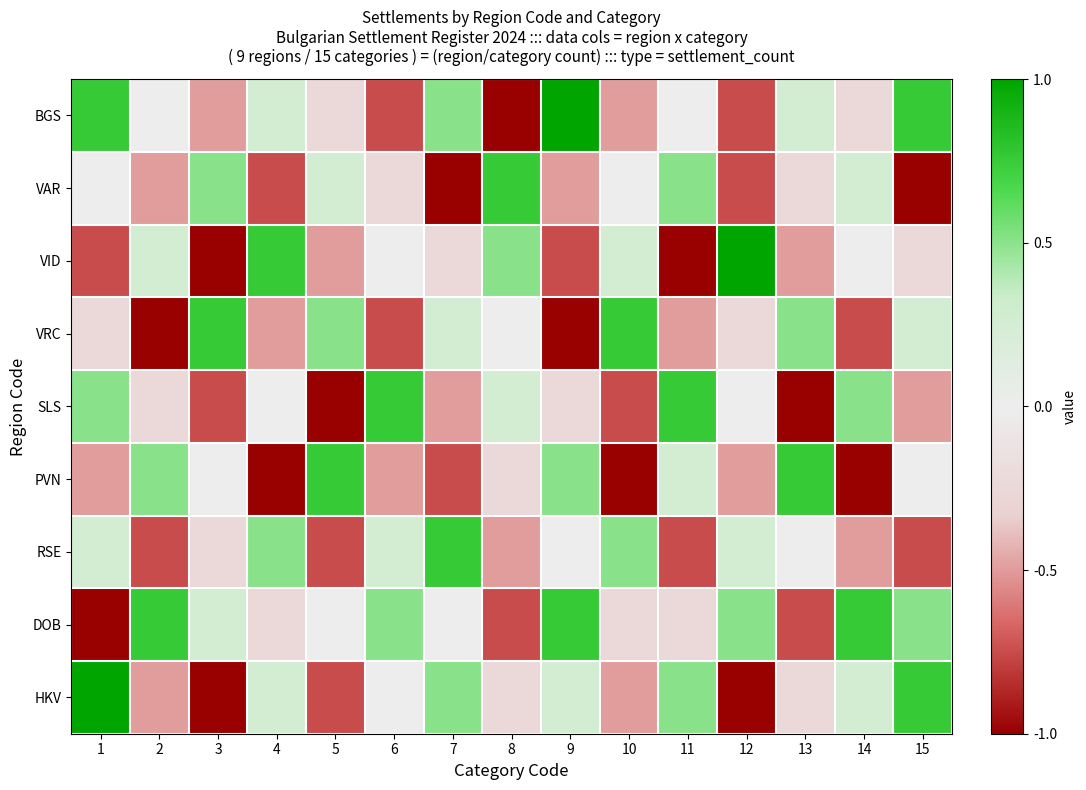

Rank the series by their maximum value, from highest to lowest.

BGS, VID, HKV, VAR, VRC, SLS, PVN, RSE, DOB